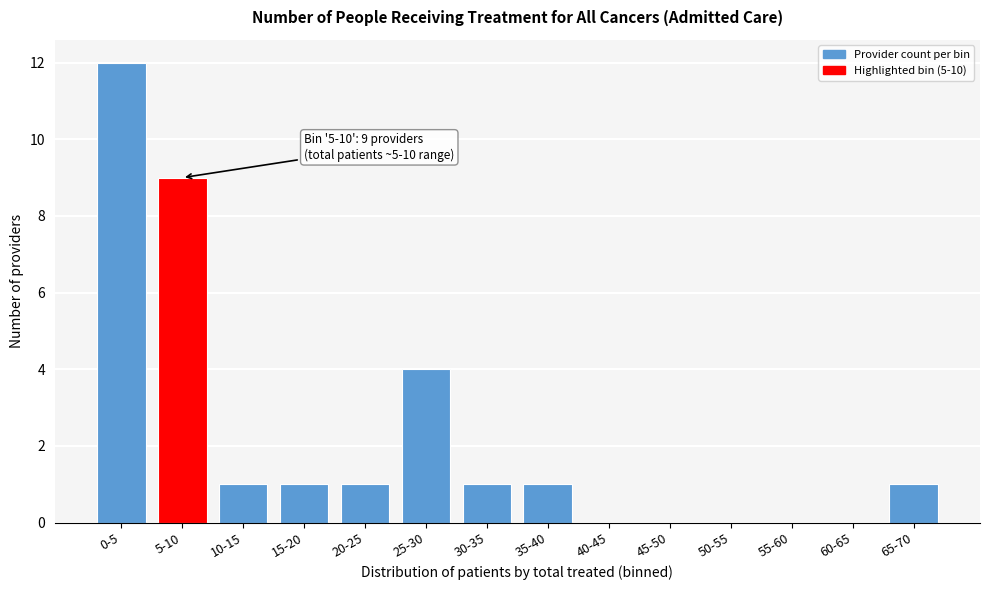

Reading right to left, extract all data points from this chart.

65-70=1	60-65=0	55-60=0	50-55=0	45-50=0	40-45=0	35-40=1	30-35=1	25-30=4	20-25=1	15-20=1	10-15=1	5-10=9	0-5=12